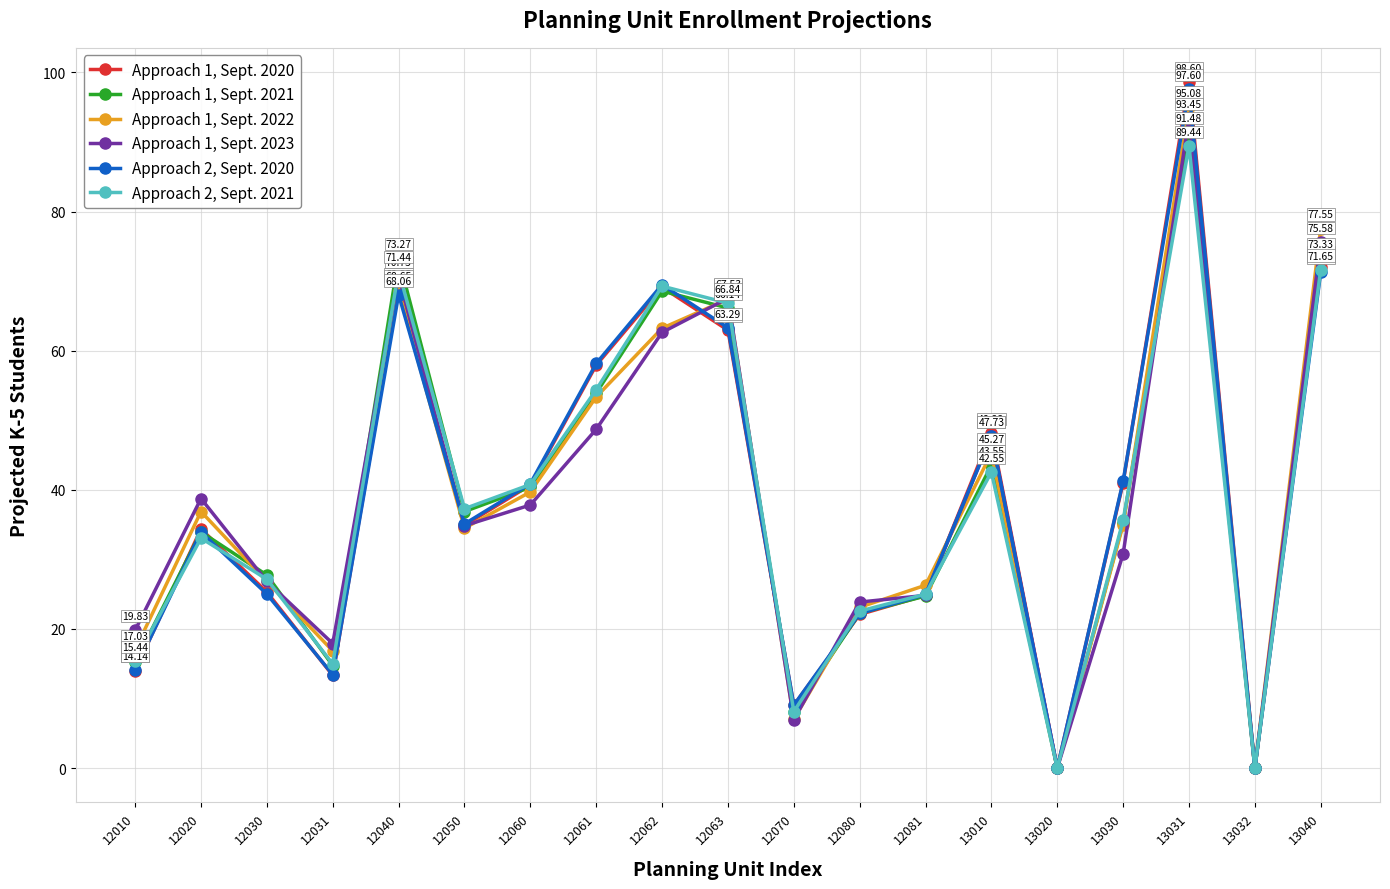

Which series has the widest spread of values?

Approach 1, Sept. 2020